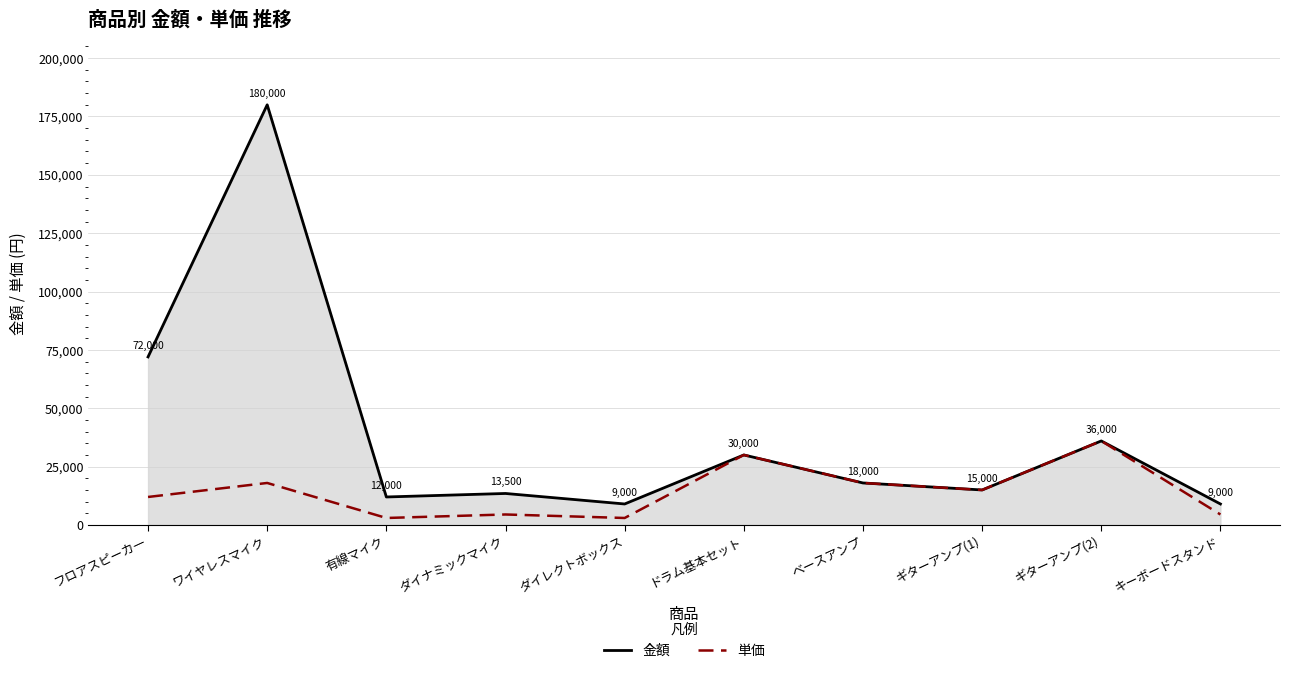

Where does the 金額 series first go above 18000?

フロアスピーカ―